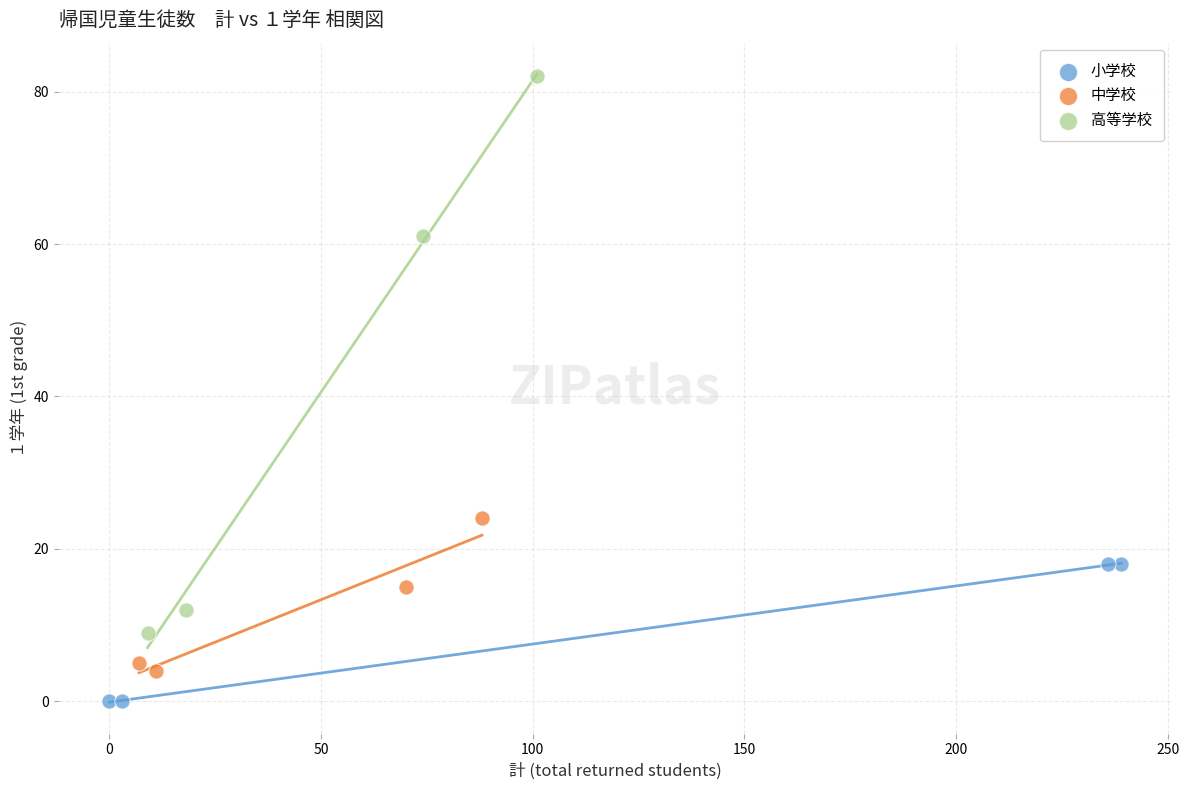

Which series has the largest Y range (max minus min)?

高等学校